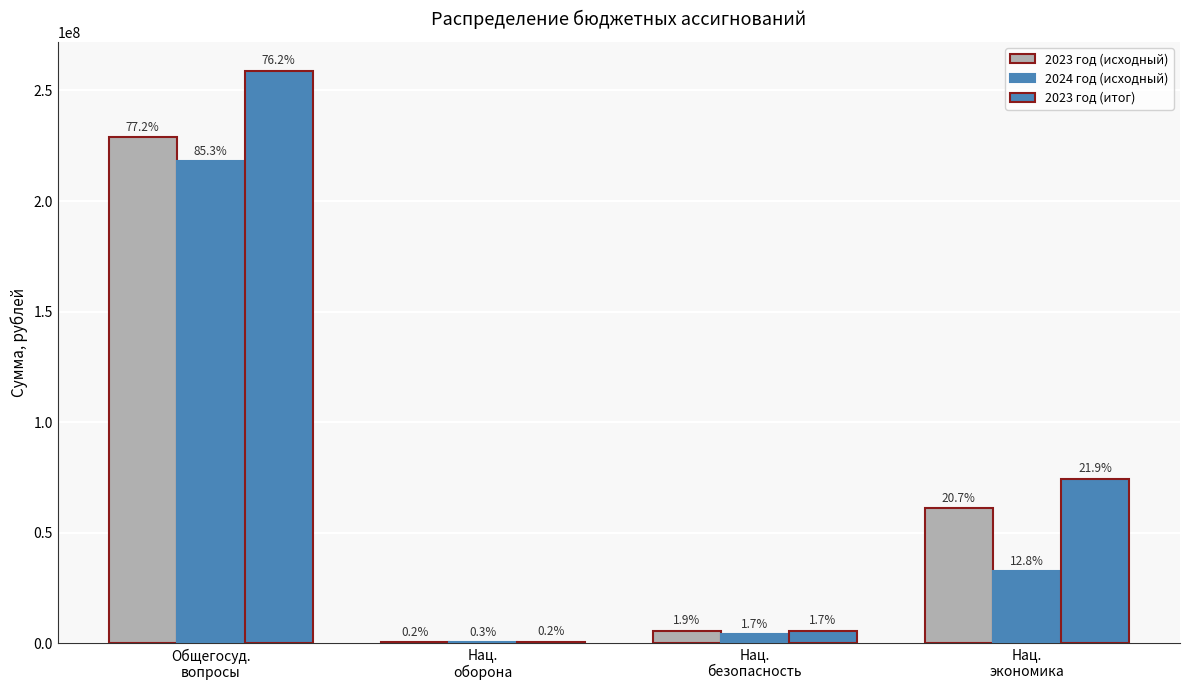

At which category is the sum across all series the highest?

Общегосуд.
вопросы